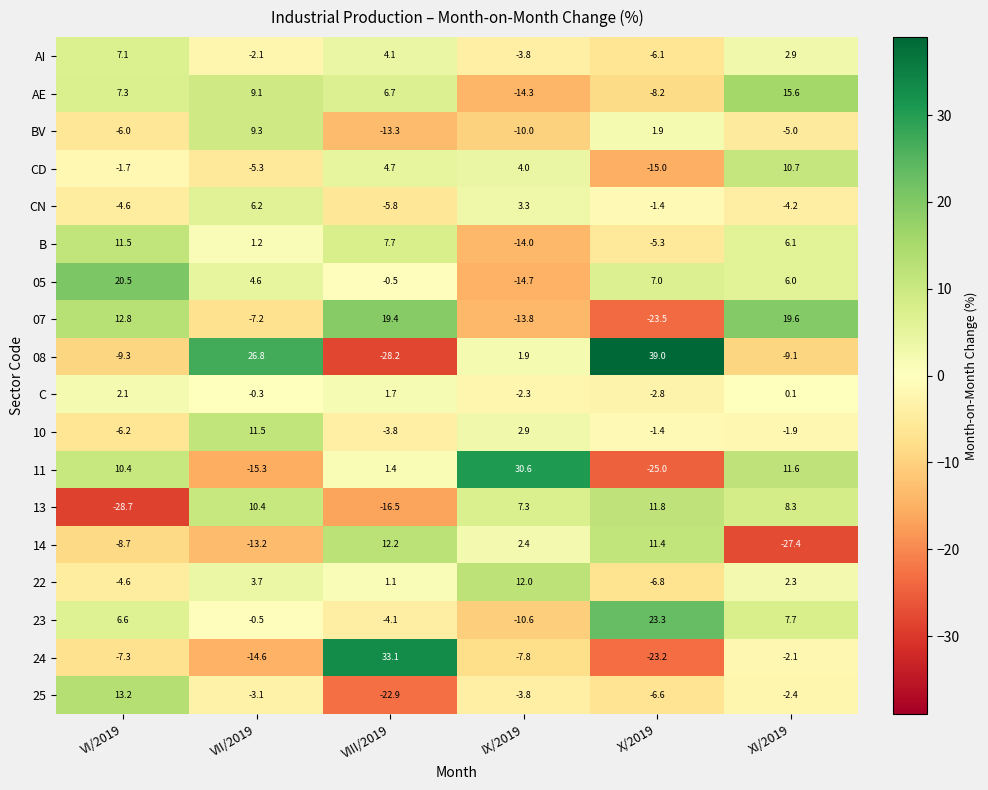

What is the spread (max minus min) of values at IX/2019?

45.3